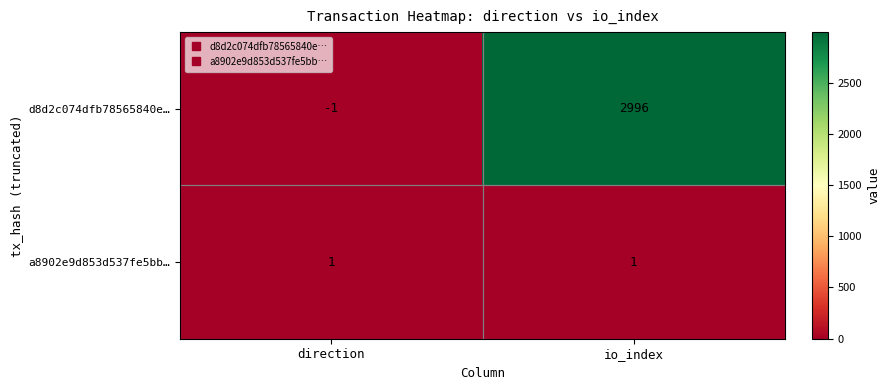

What is the maximum value shown in the chart?

2996